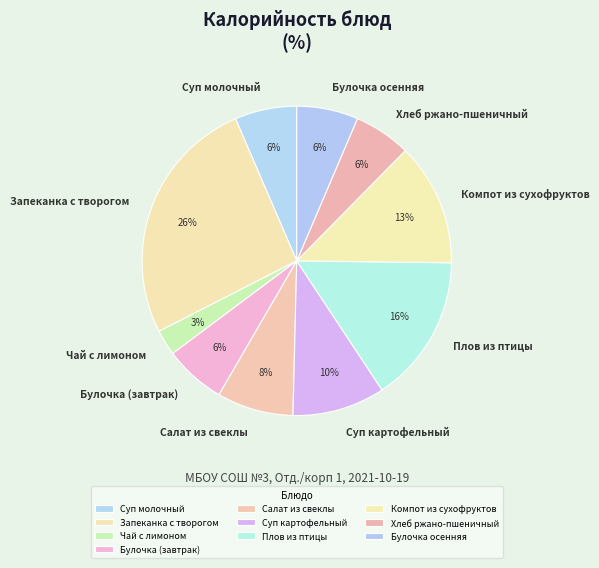

To the nearest percent, what portion does Суп картофельный represent?

10%